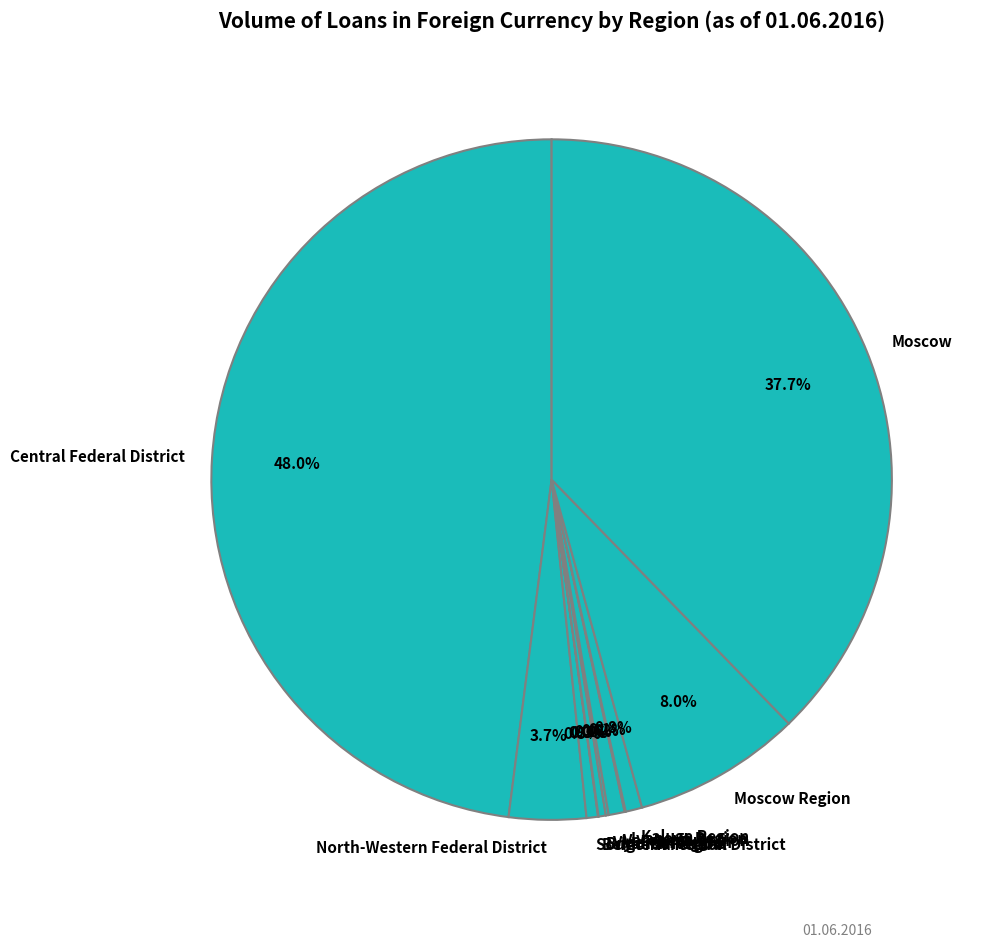

What percentage is NOT represented by Moscow Region?

92.0%